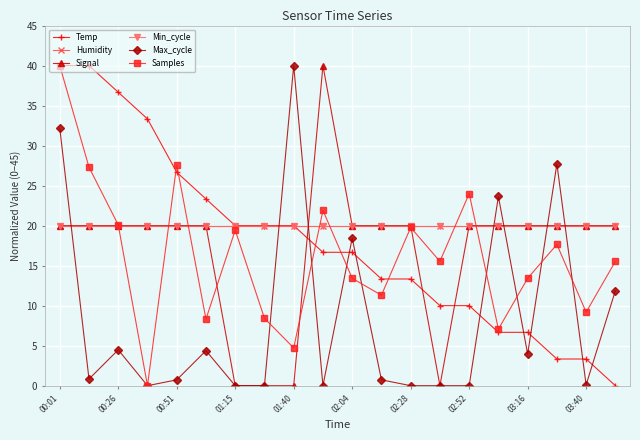

At which label does Max_cycle reach its minimum?

01:15